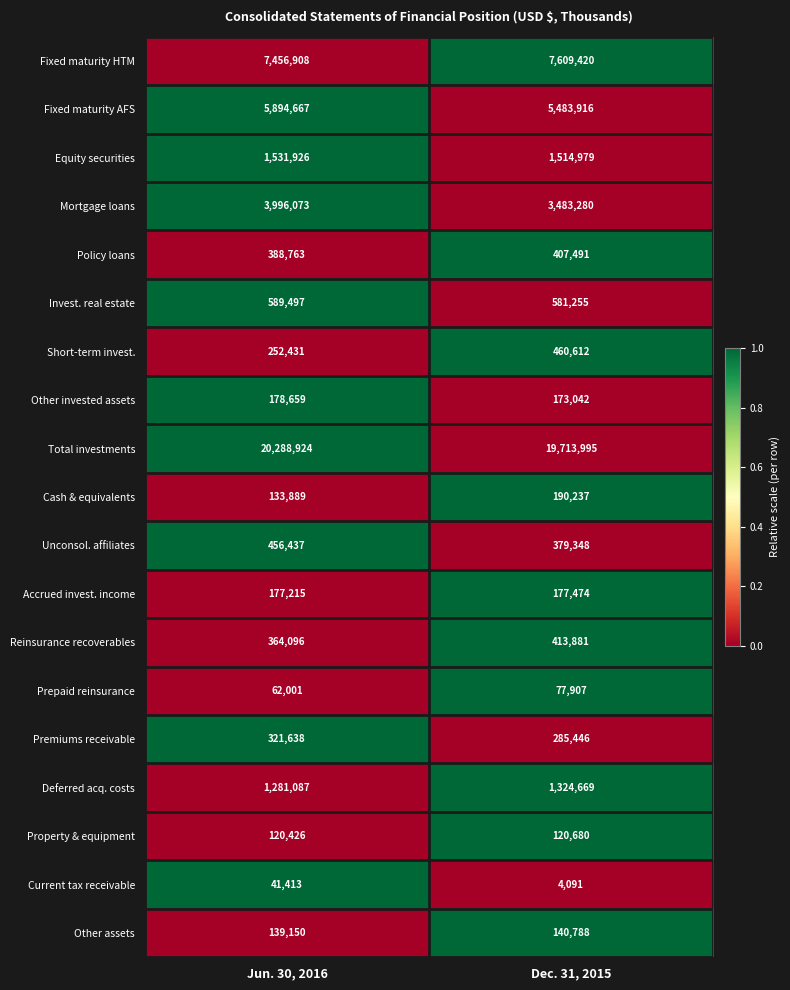

The value of Prepaid reinsurance at Dec. 31, 2015 is 125094. True or false?

False